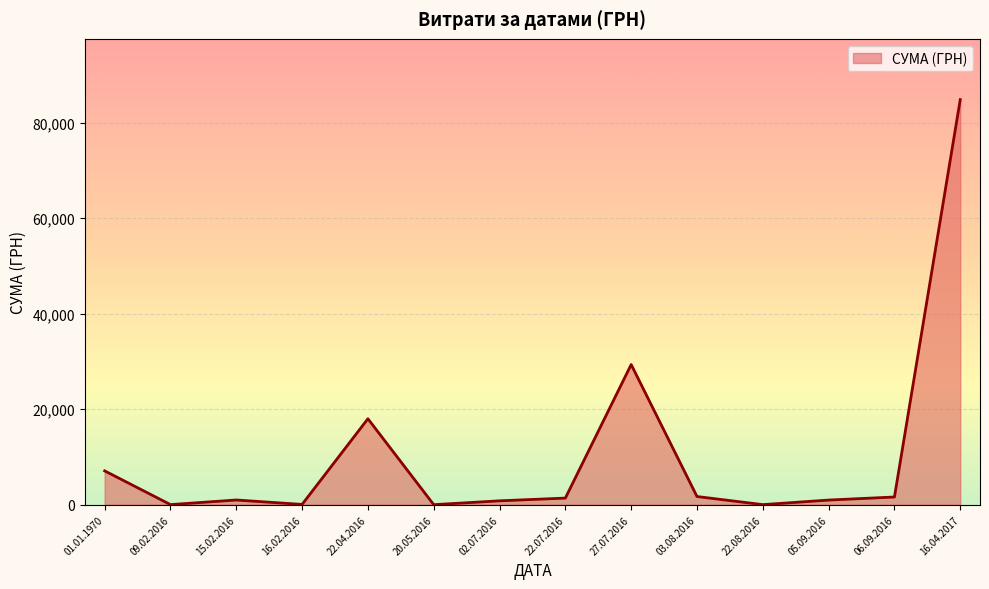

At which category does the data reach its first local valley?

09.02.2016